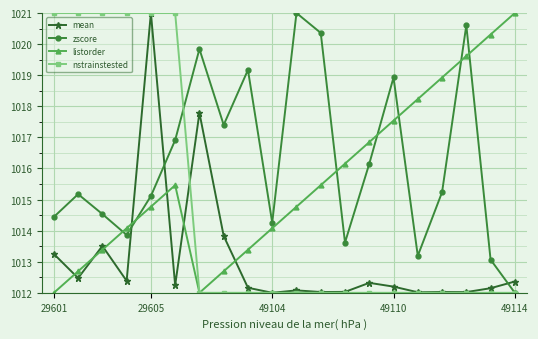

Which series has the largest total across all categories?

zscore